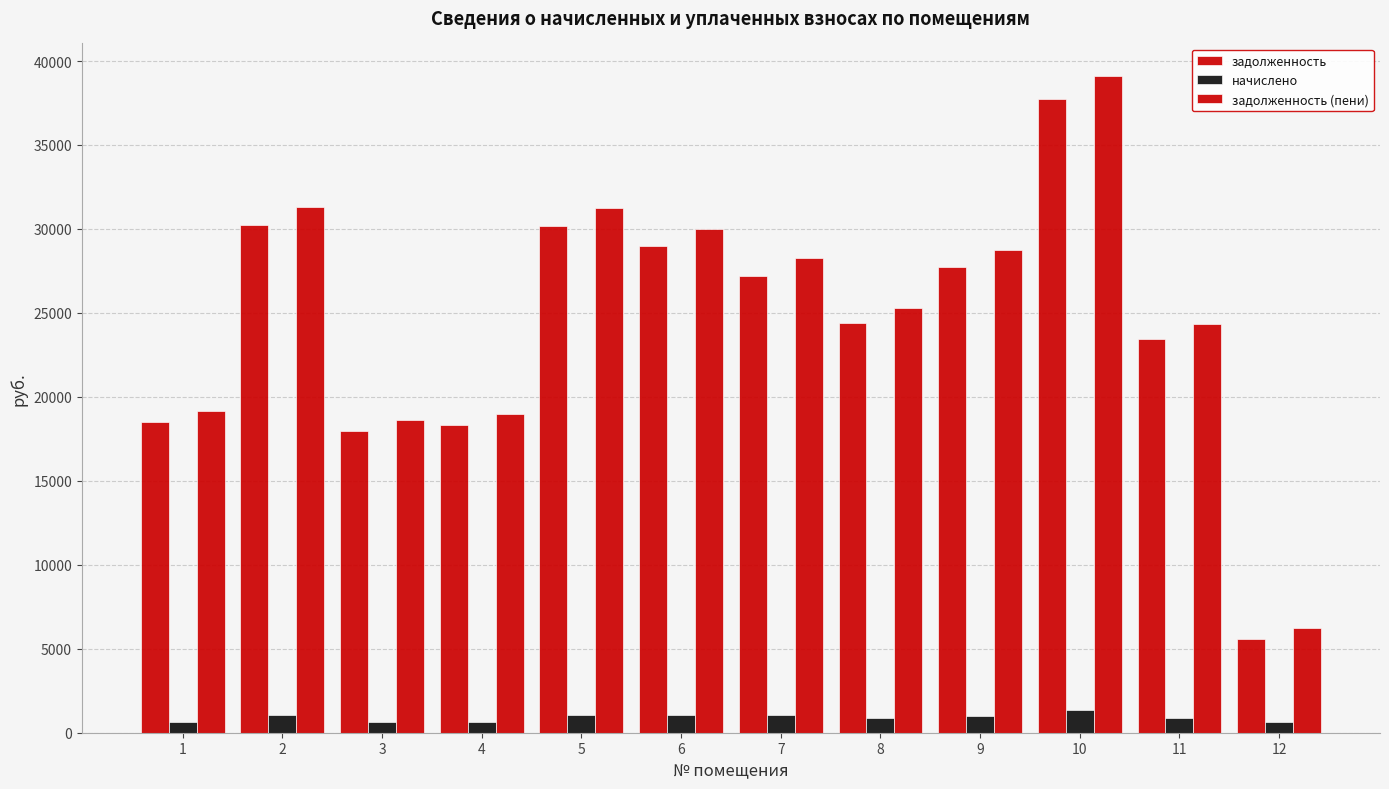

Is the value of начислено at 10 greater than the value of задолженность (пени) at 12?

No